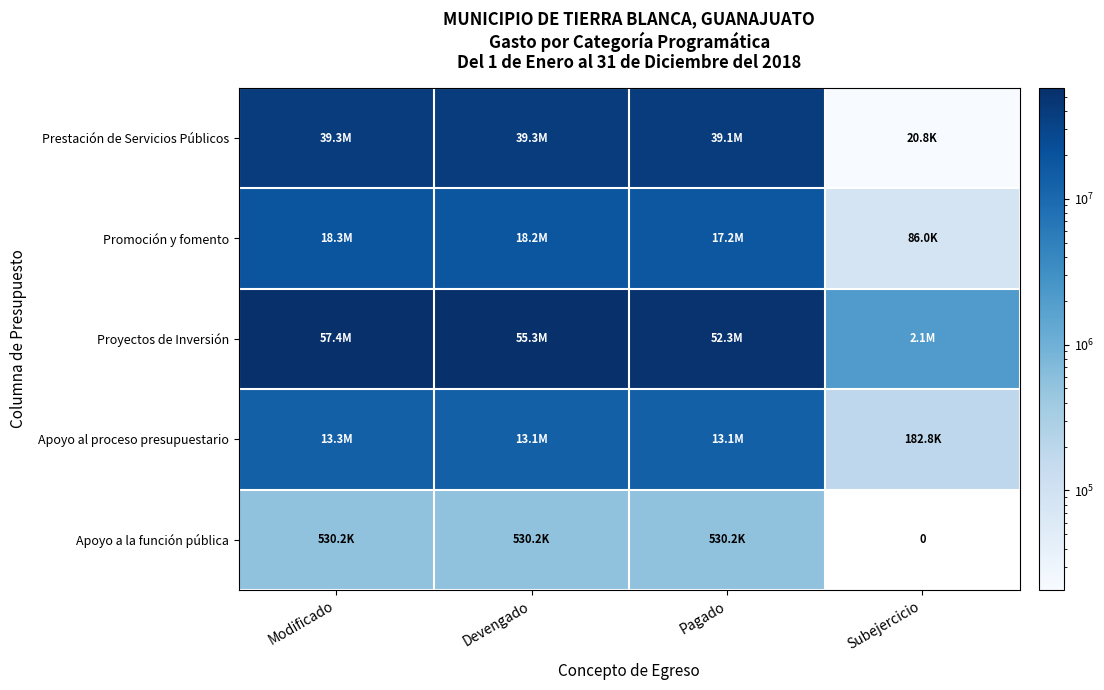

How many data points in Proyectos de Inversión are less than 55323327?

2